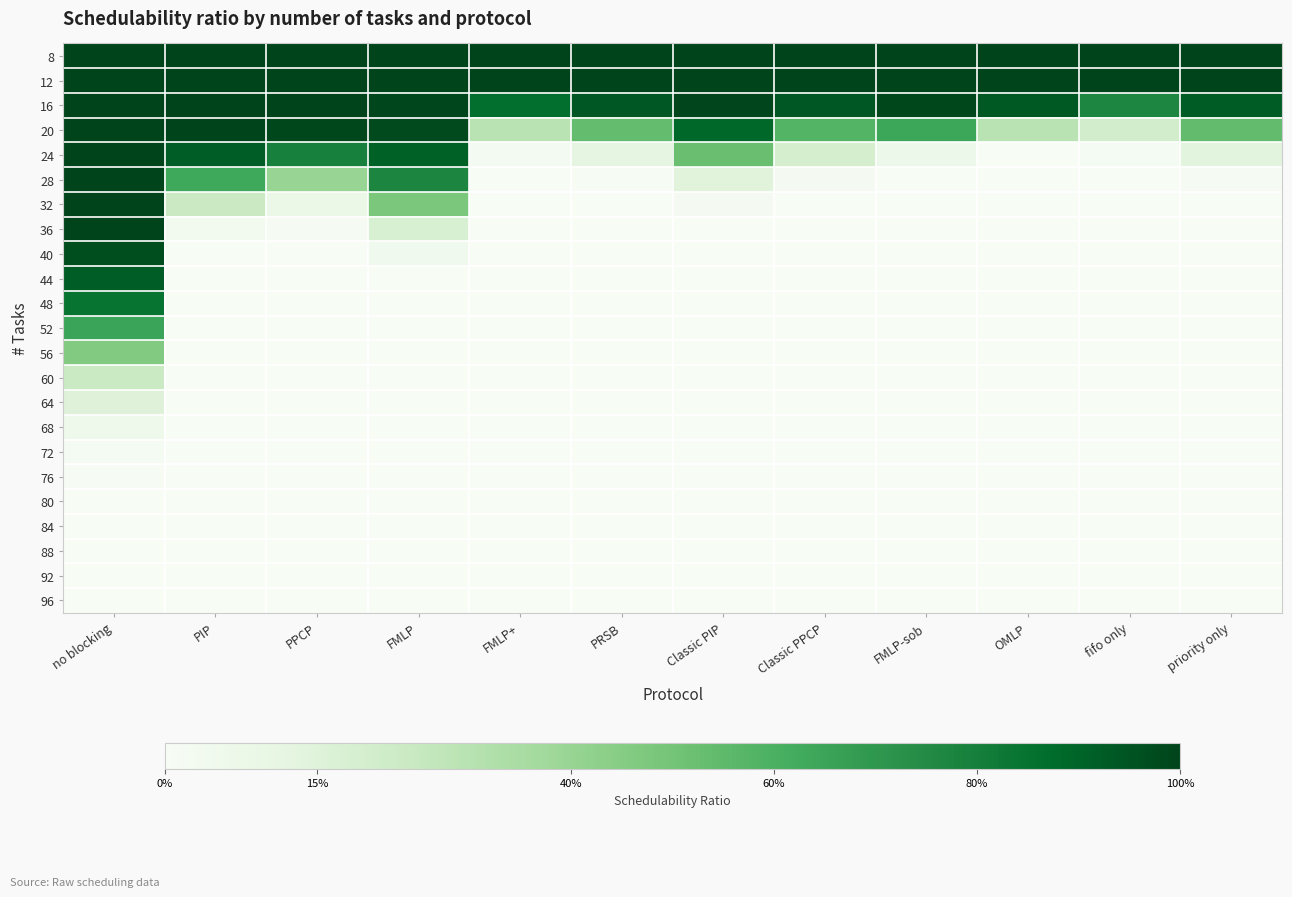

Which category has the lowest value across all series?

FMLP+